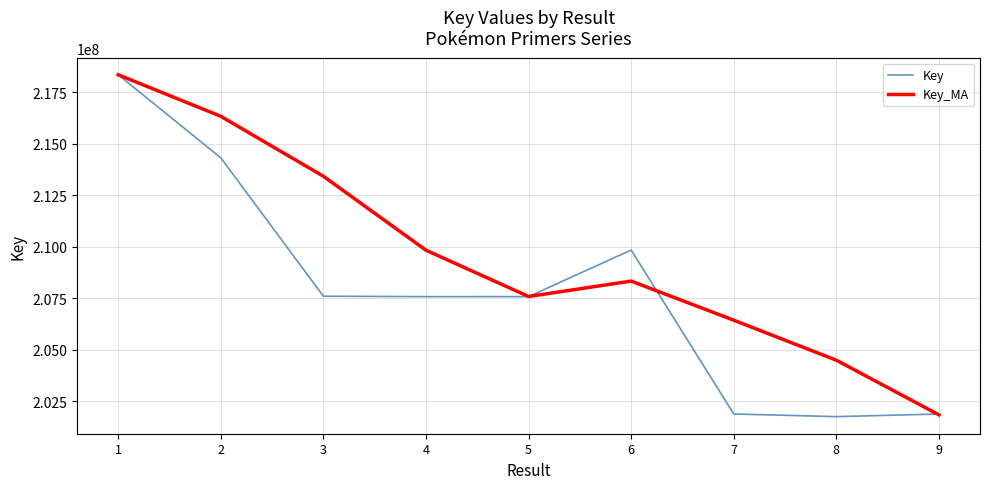

The value of Key at 5 is 356614279.9. True or false?

False